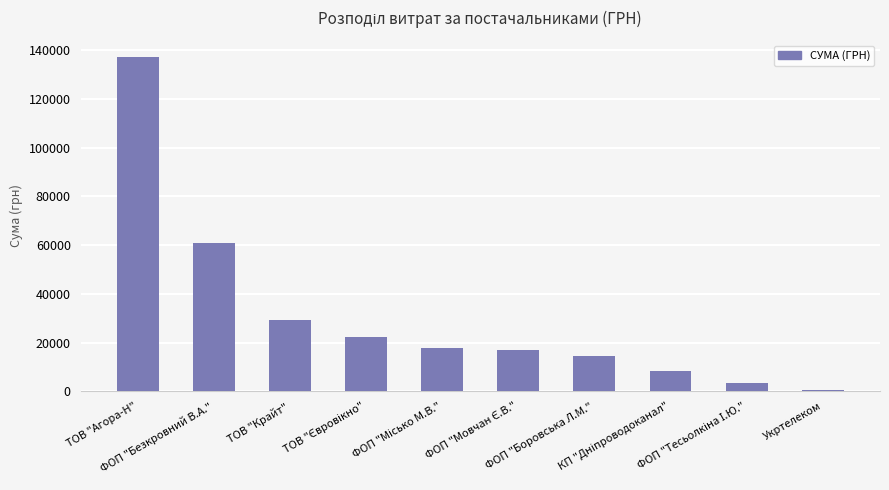

What is the average value?

31140.0